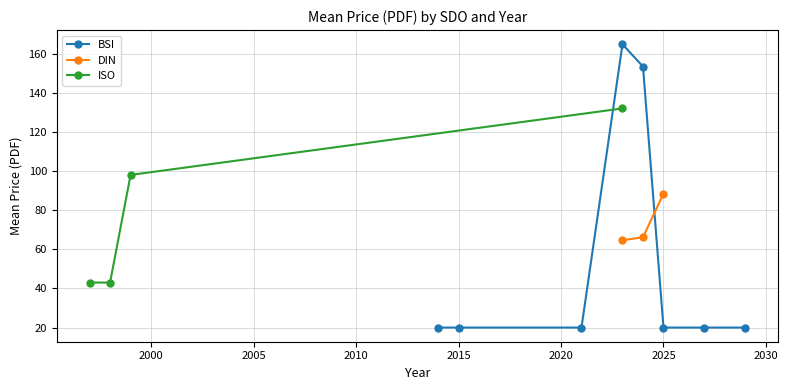

What is the minimum value for BSI?

20.0